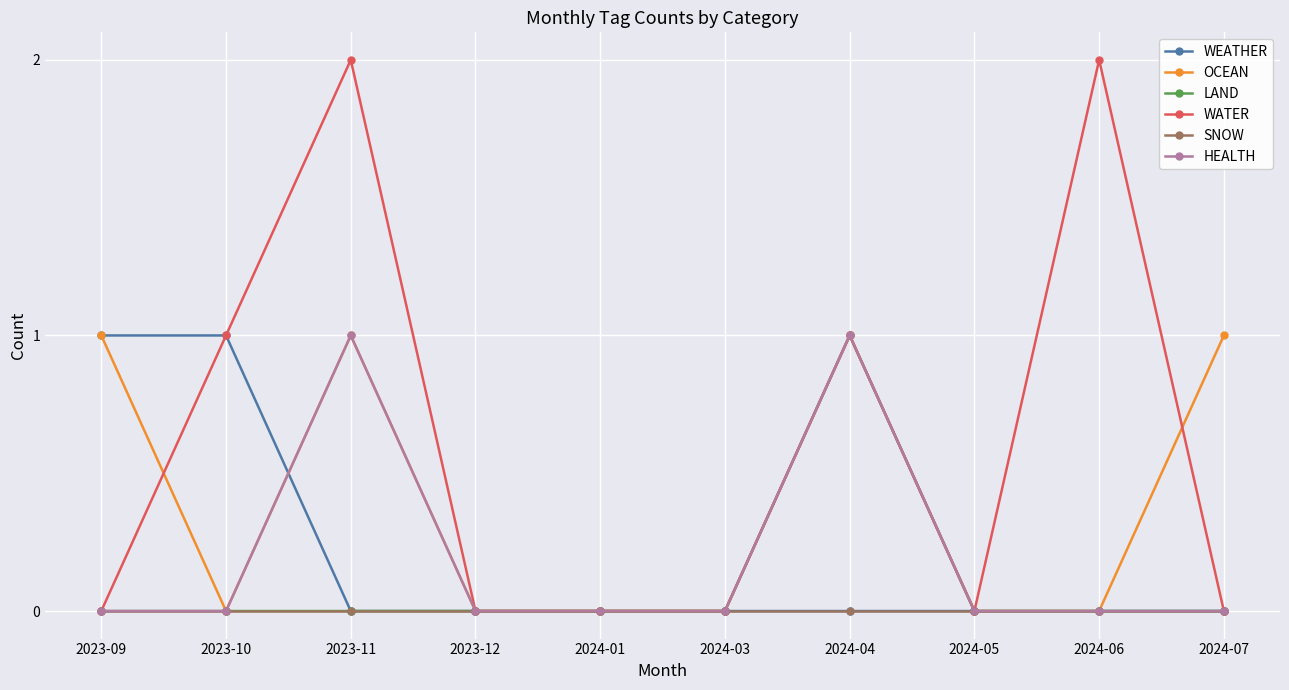

What position from the right is 2023-12?

7